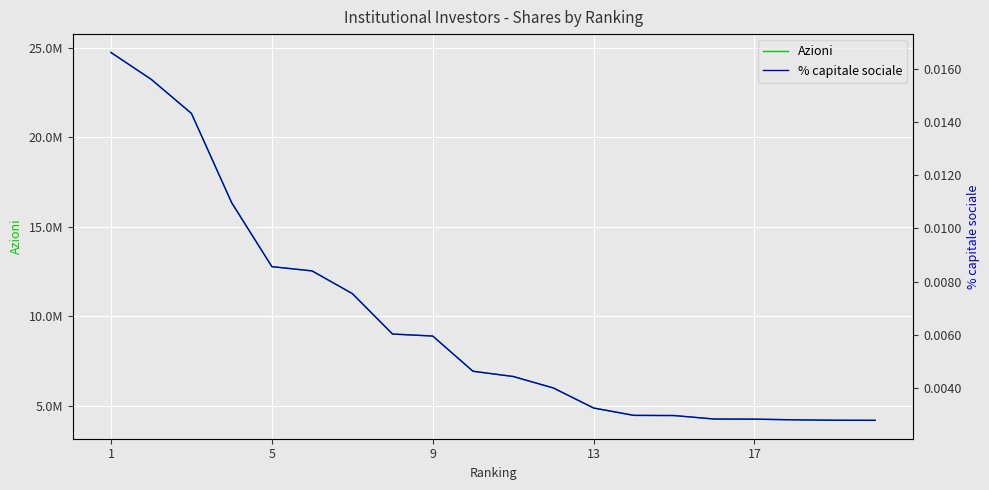

Where does the Azioni series first go above 6915470?

1